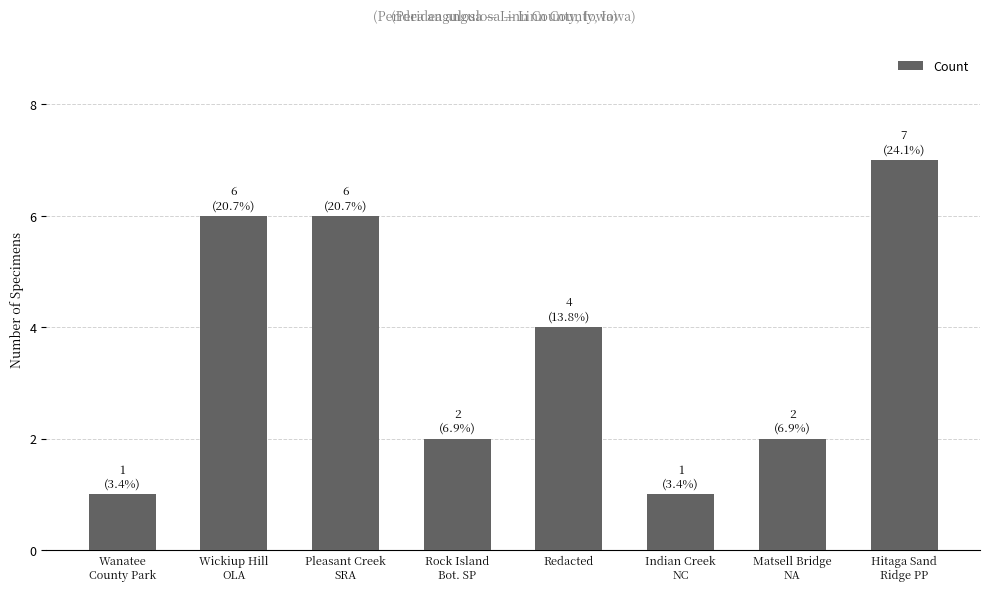

How many data points does each series have?

8